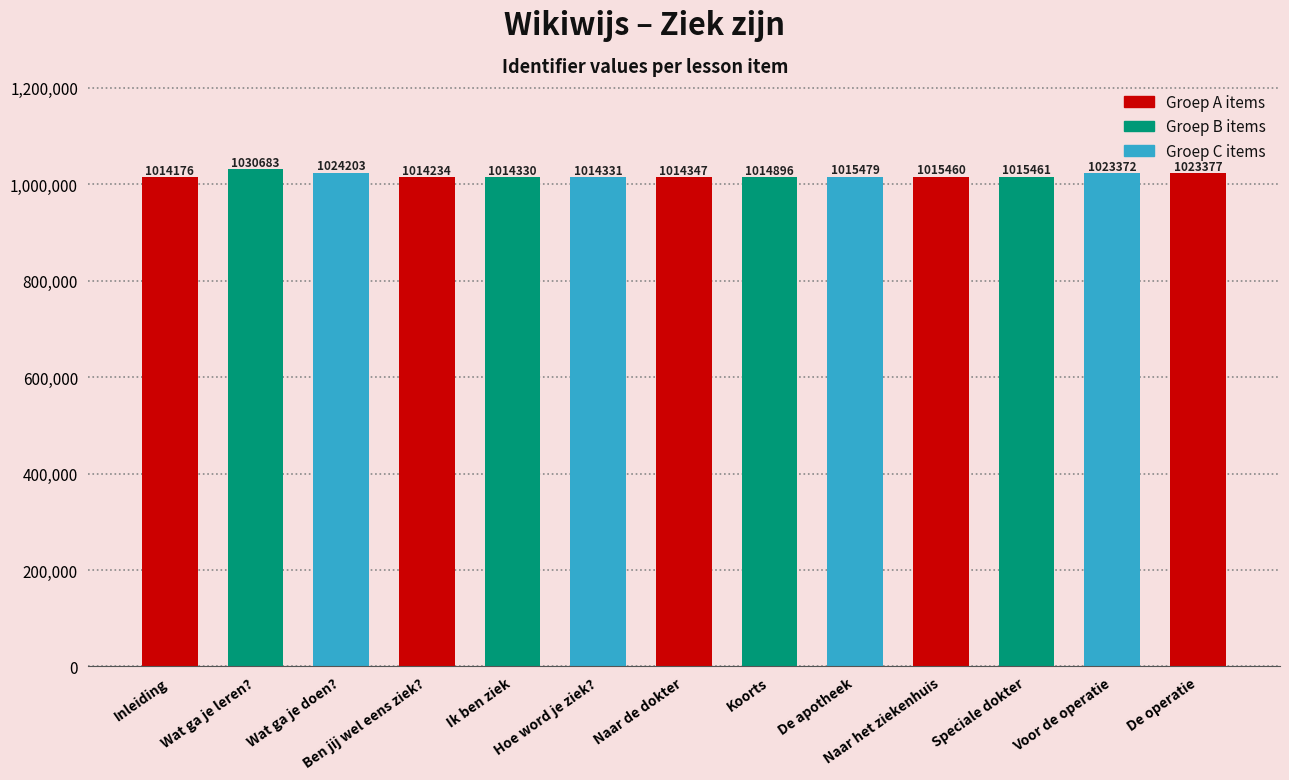

Approximately how many times larger is the value at Hoe word je ziek? compared to Ik ben ziek?

1.0